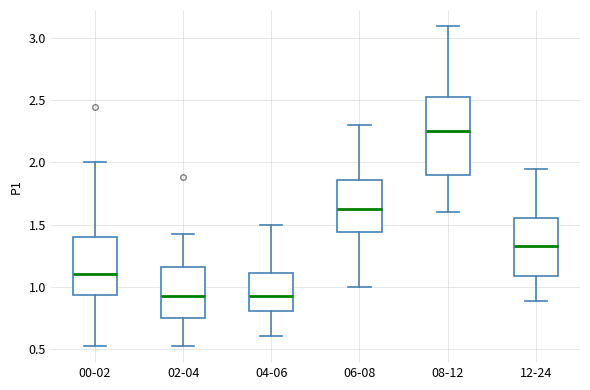

Reading left to right, transcribe this box plot: for each box, give where its median line is, the range the box spans, and where its two whiskers end, as read against the y-axis. The values are not printed on the chart, so give them approximately, as read against the axis.

00-02: median 1.10, box 0.95 to 1.40, whiskers 0.50 to 2.00
02-04: median 0.95, box 0.75 to 1.15, whiskers 0.50 to 1.40
04-06: median 0.95, box 0.80 to 1.10, whiskers 0.60 to 1.50
06-08: median 1.65, box 1.45 to 1.85, whiskers 1.00 to 2.30
08-12: median 2.25, box 1.90 to 2.55, whiskers 1.60 to 3.10
12-24: median 1.35, box 1.10 to 1.55, whiskers 0.90 to 1.95